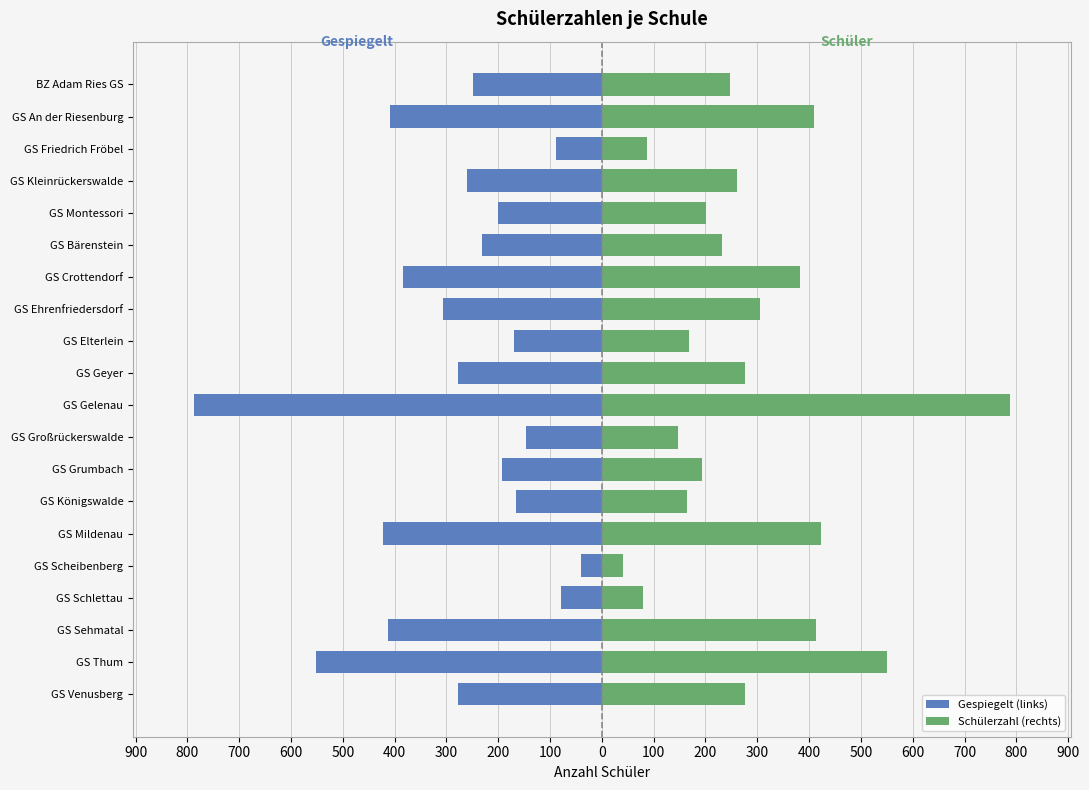

What is the difference between the maximum and second lowest values in the Schülerzahl (rechts) series?

708